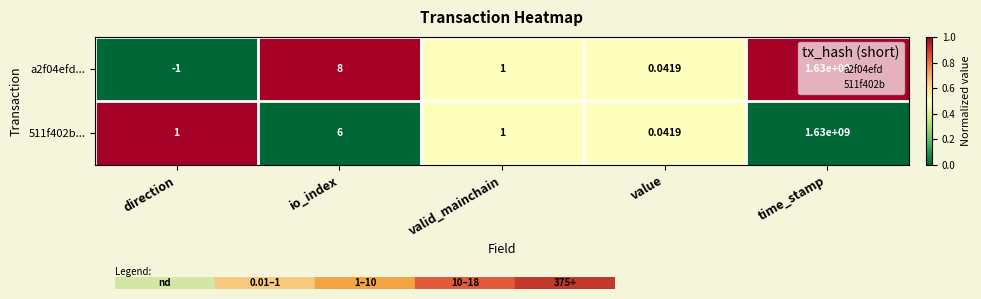

Count the number of data series in this chart.

2